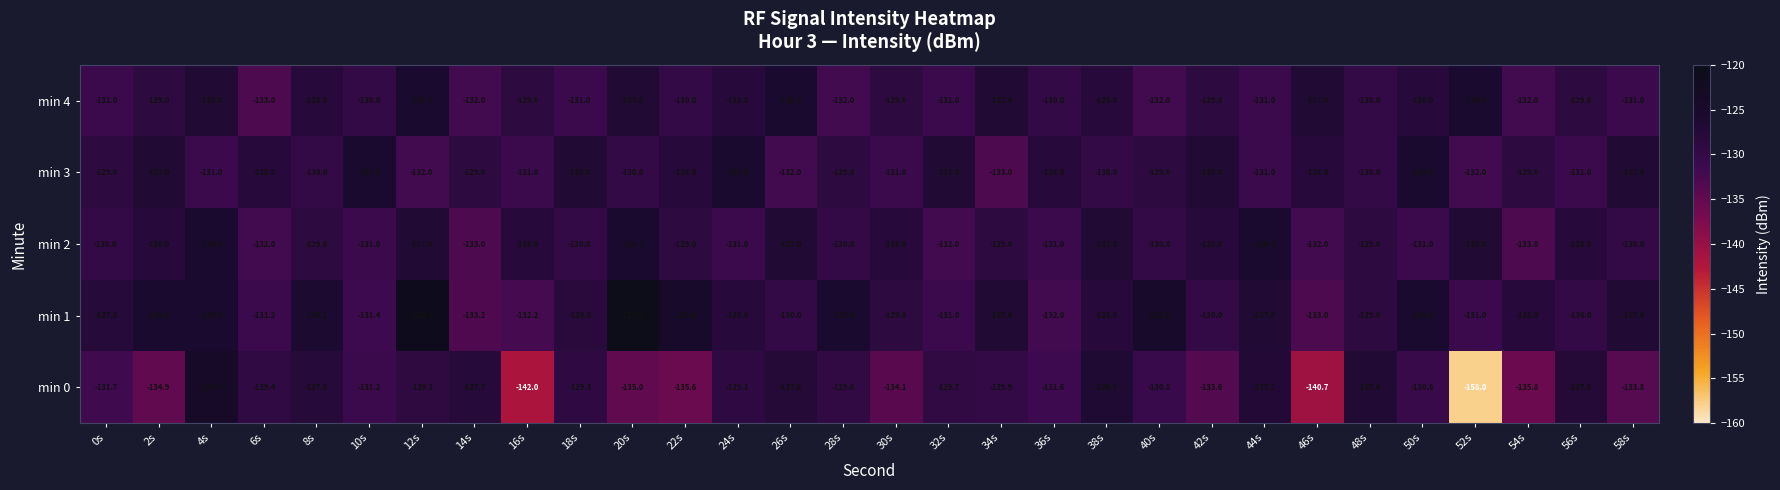

Is it true that min 0 equals -48.9 at 28s?

False